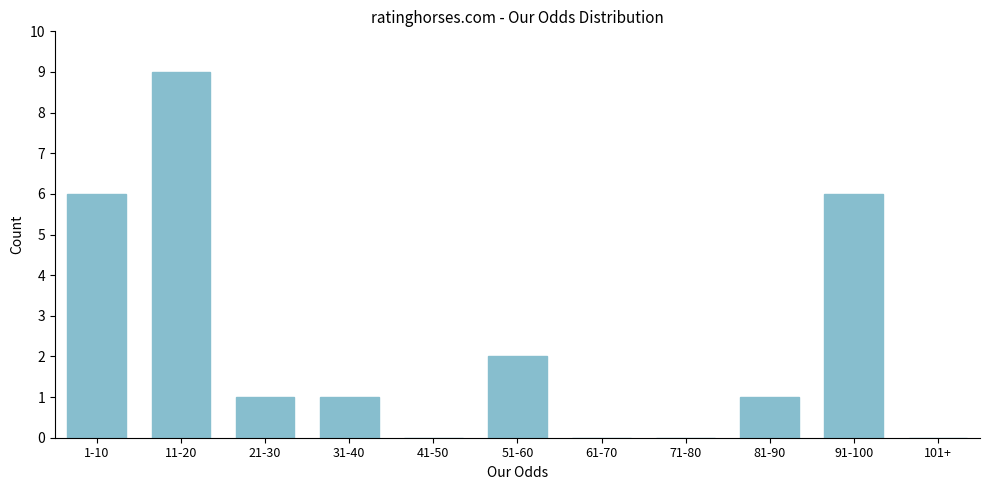

Reading left to right, transcribe all the data shown in this chart.

1-10=6	11-20=9	21-30=1	31-40=1	41-50=0	51-60=2	61-70=0	71-80=0	81-90=1	91-100=6	101+=0